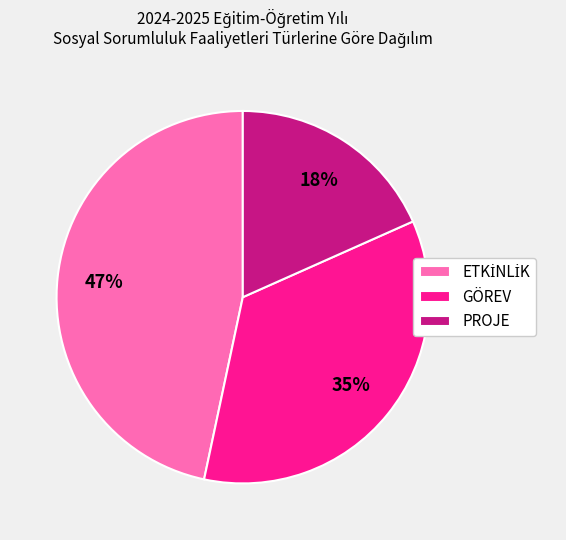

To the nearest percent, what is the difference between the PROJE and GÖREV slice percentages?

17%